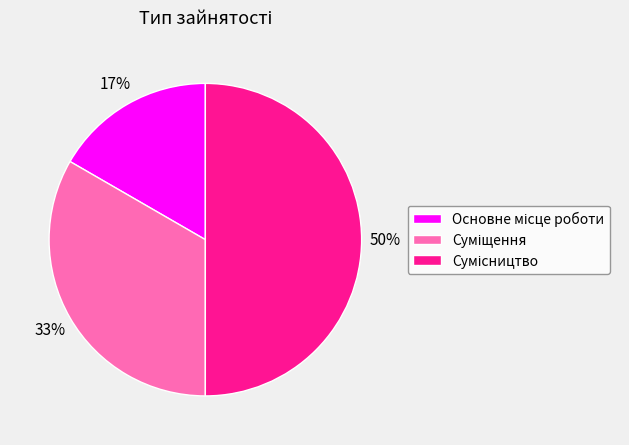

To the nearest percent, what is the average slice percentage?

33%